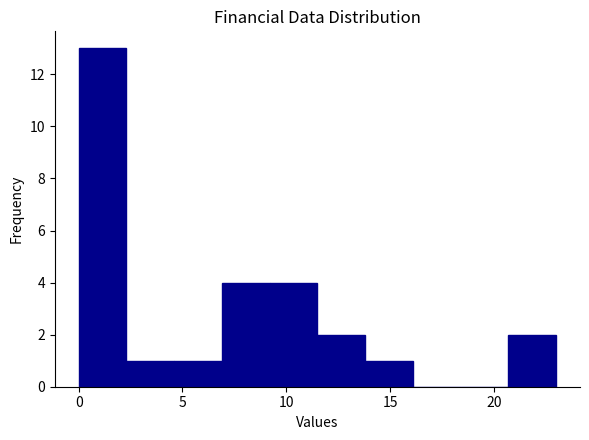

Reading left to right, transcribe this chart: for each bar, give the range it covers on the x-axis and its height. Neither the bar edges nor the heights are printed on the chart, so give them approximately, as read against the axes.

0.0 to 2.3: 13
2.3 to 4.6: 1
4.6 to 6.9: 1
6.9 to 9.2: 4
9.2 to 11.5: 4
11.5 to 13.8: 2
13.8 to 16.1: 1
16.1 to 18.4: 0
18.4 to 20.7: 0
20.7 to 23.0: 2